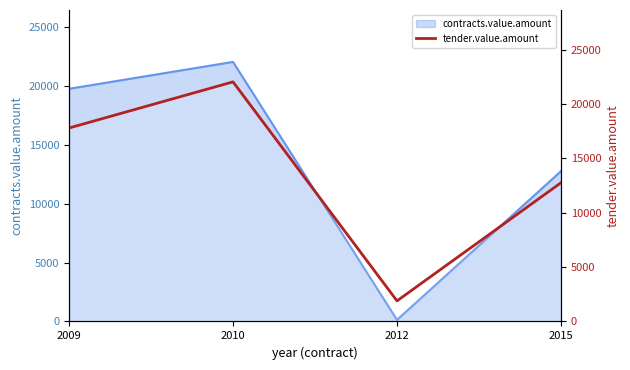

Count the values in the range 12760 to 22040.

3